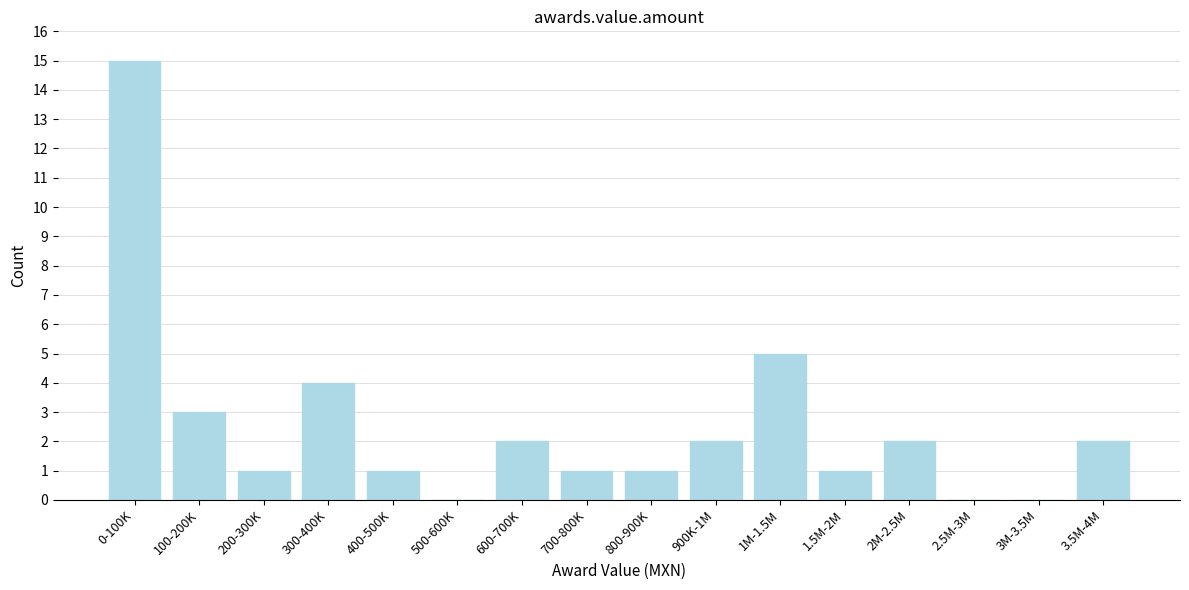

Reading right to left, what are all the values shown in this chart?

3.5M-4M=2	3M-3.5M=0	2.5M-3M=0	2M-2.5M=2	1.5M-2M=1	1M-1.5M=5	900K-1M=2	800-900K=1	700-800K=1	600-700K=2	500-600K=0	400-500K=1	300-400K=4	200-300K=1	100-200K=3	0-100K=15